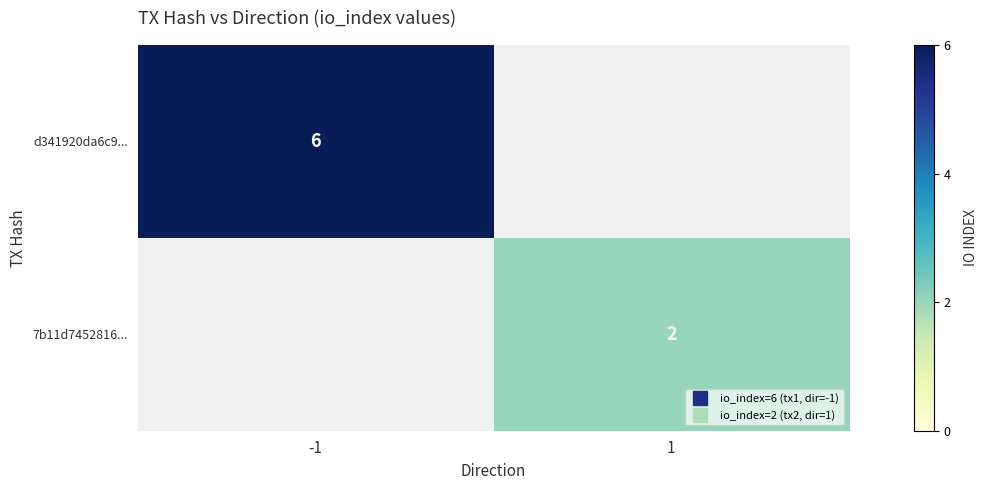

How many series are shown in this chart?

2